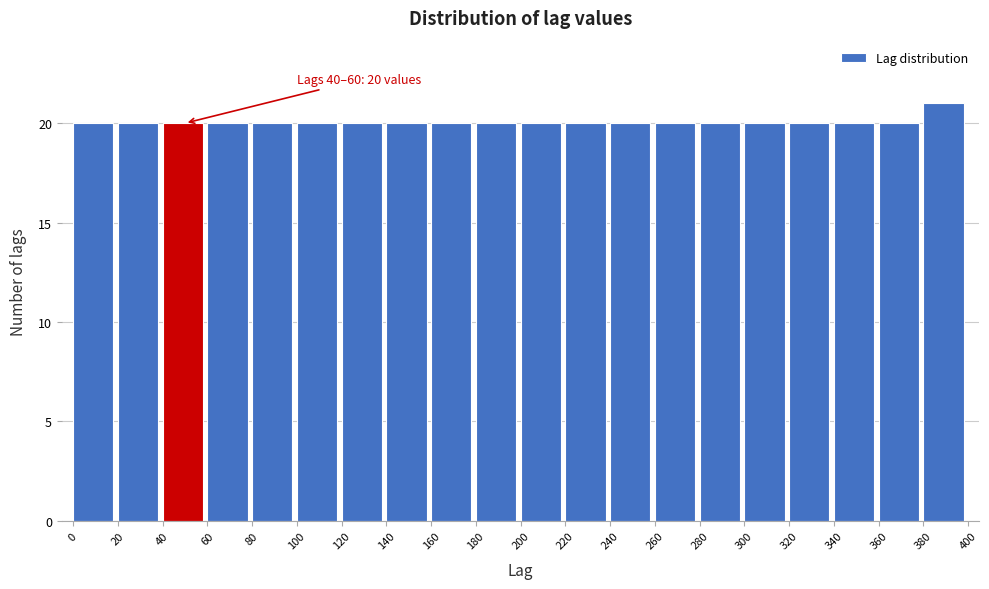

Over which range of the x-axis is the bar tallest?

380 to 400